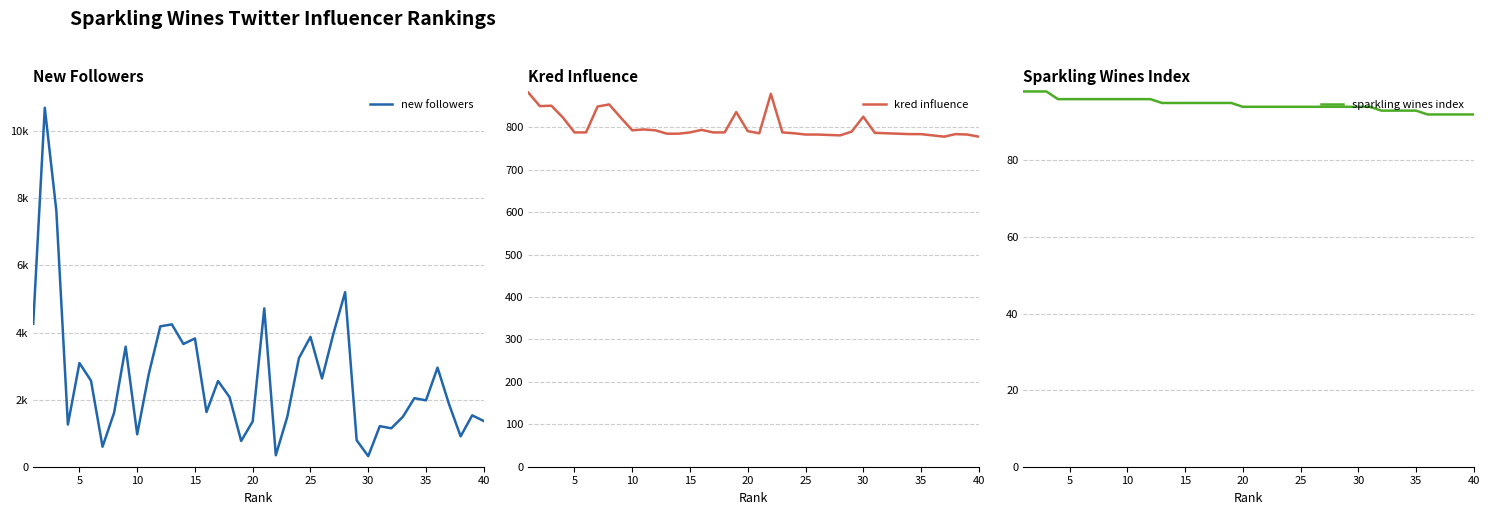

What is the value of the kred influence point at the 28th from the left?

781